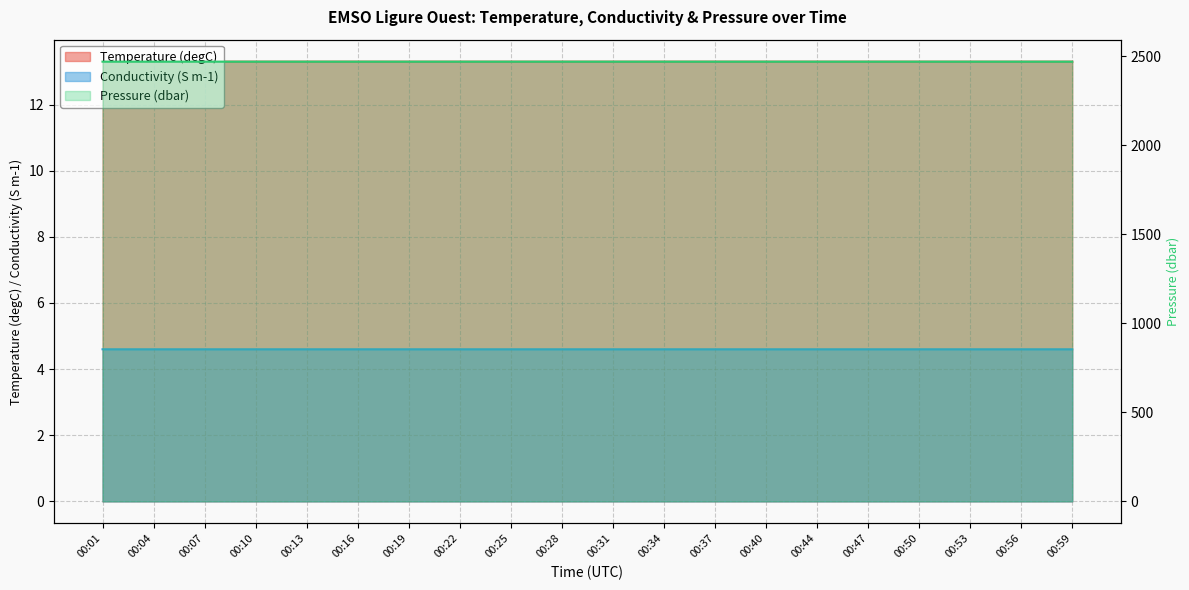

Is it true that Pressure equals 3505.1 at 00:31?

False